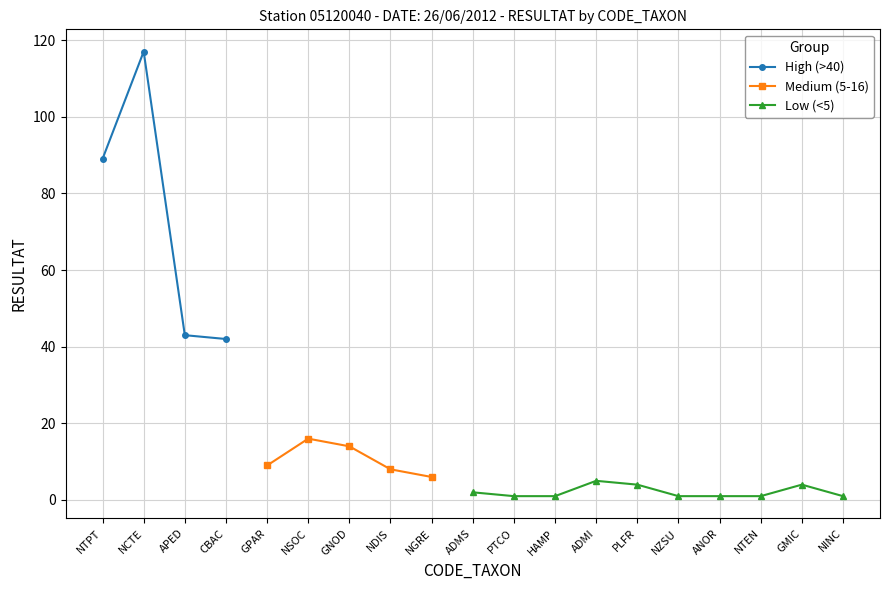

Between APED and ANOR, which is larger?

APED